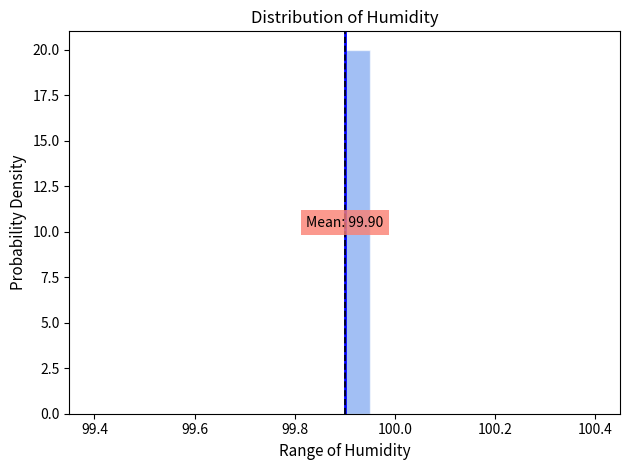

Around what value on the x-axis is the tallest bar? Give the approximate position of its centre, as read against the axis.

99.92